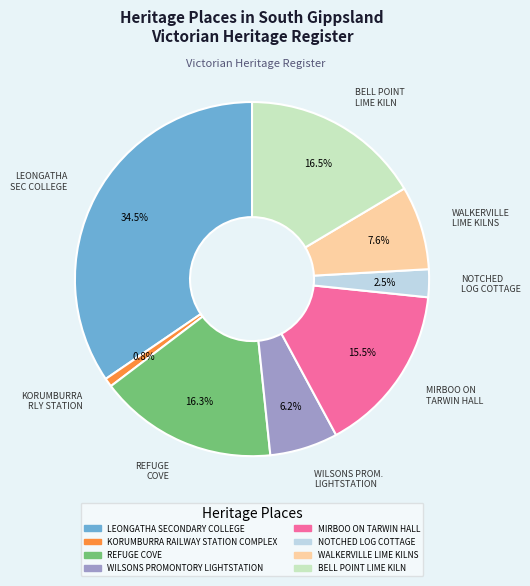

What is the ratio of the value at BELL POINT LIME KILN to the value at WALKERVILLE LIME KILNS?

2.2